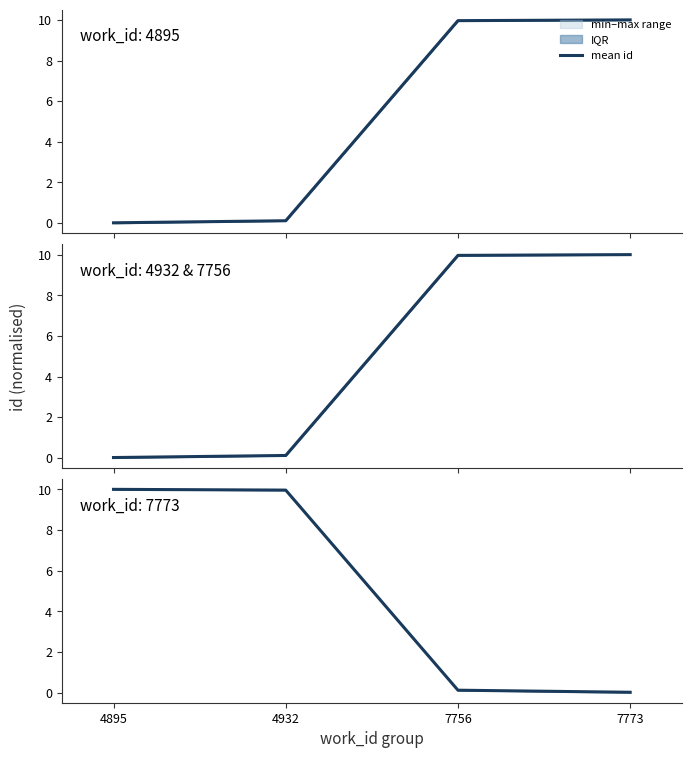

What value does the data have at 7756?

0.1